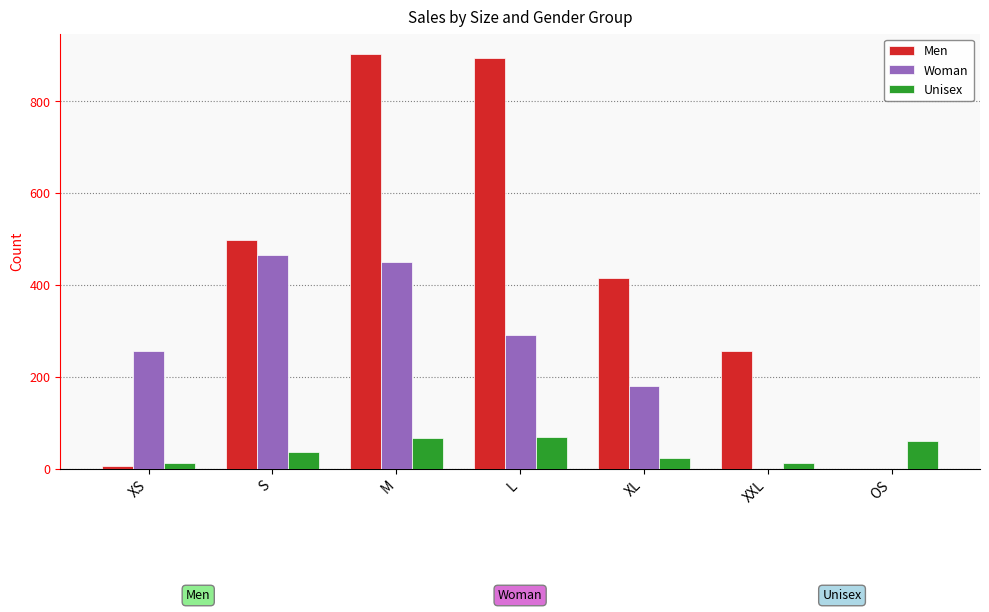

Is it true that Woman equals 450 at M?

True